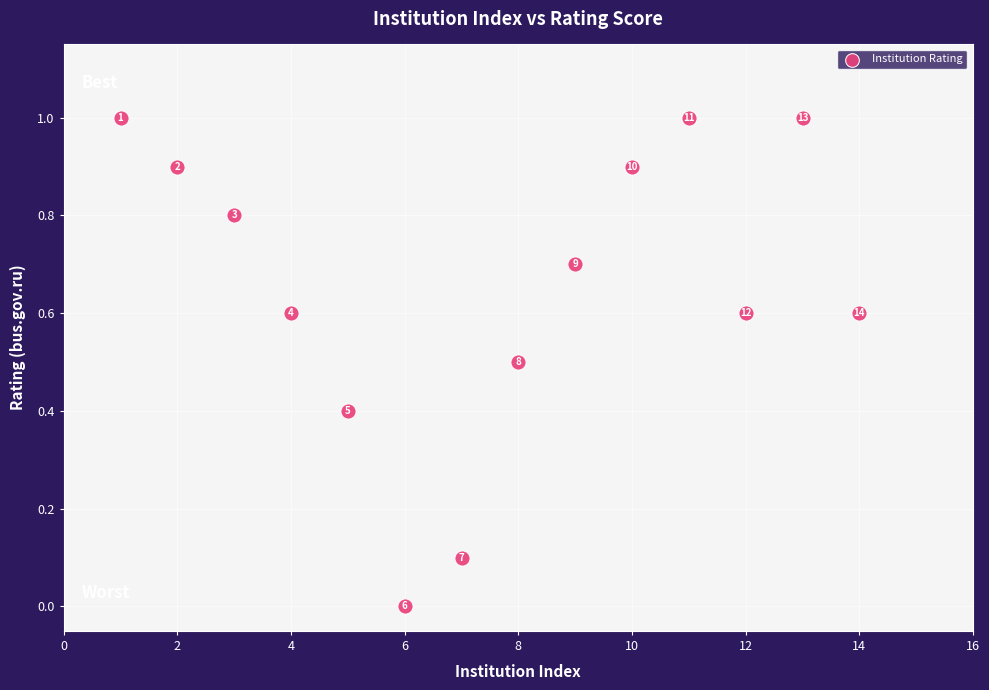

What is the range of Y values (max minus min)?

1.0